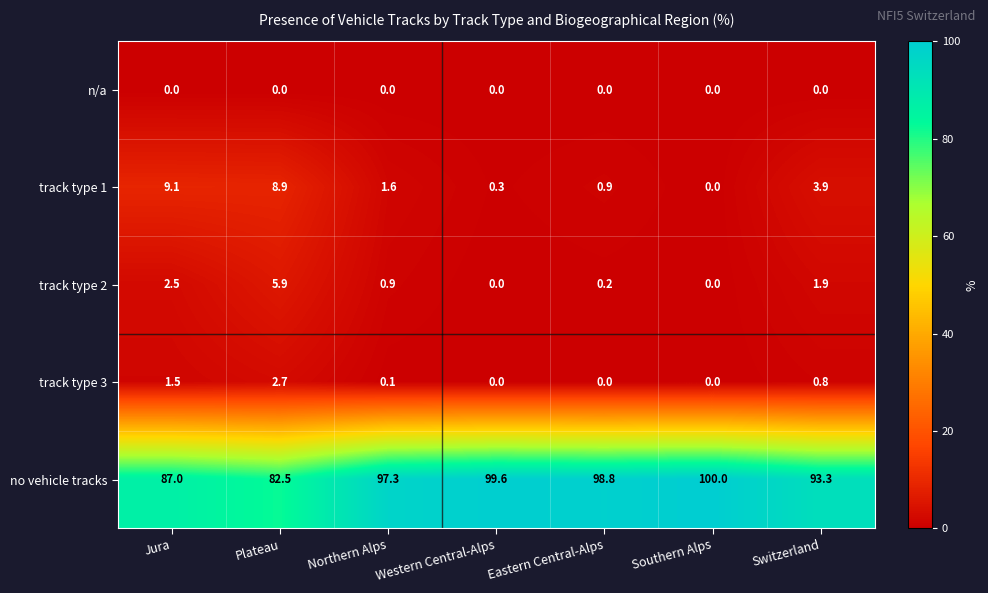

Which series changed the most between Jura and Western Central-Alps?

no vehicle tracks